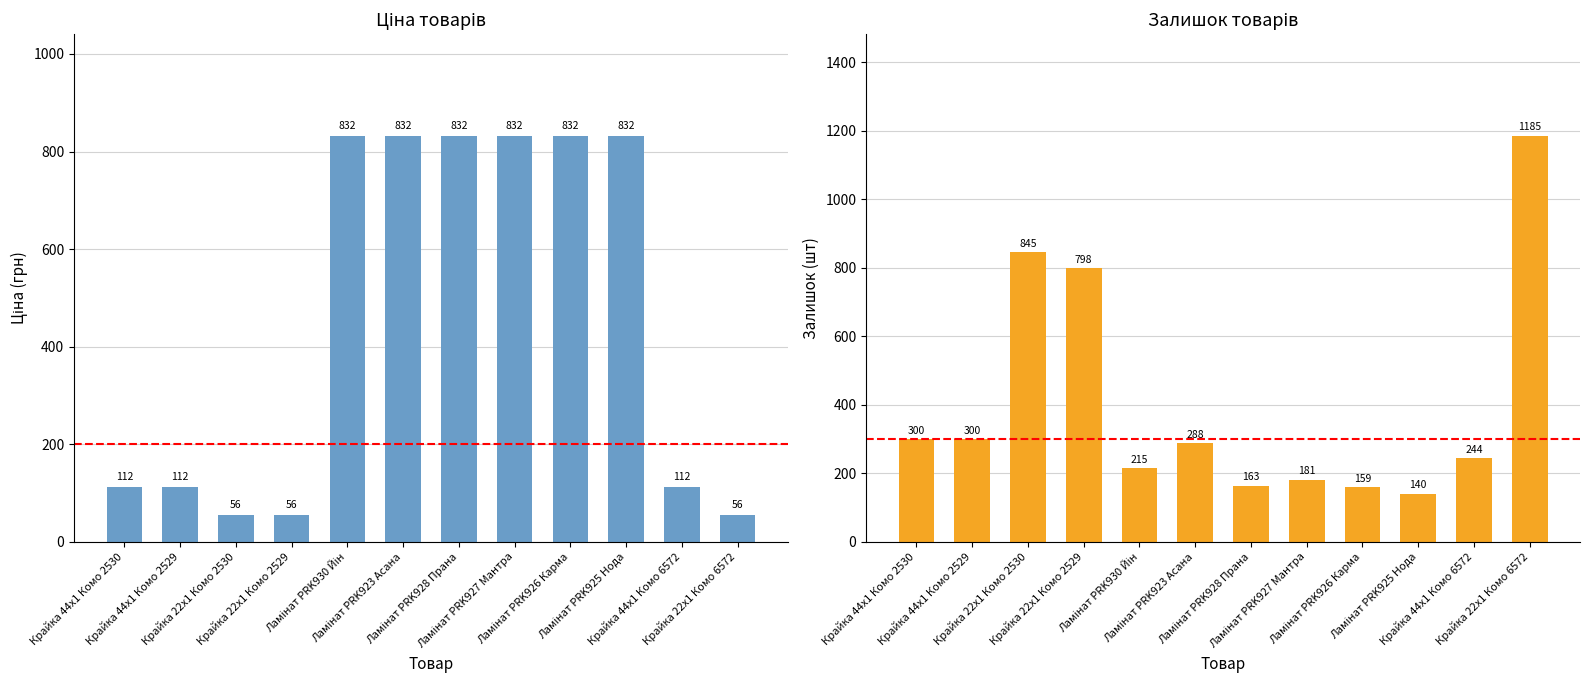

What is the maximum value for Ціна?

832.4